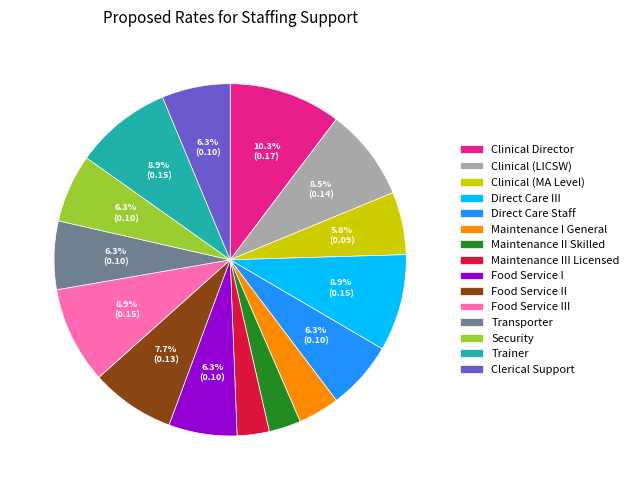

What percentage do Trainer and Clinical Director together represent?

19.2%